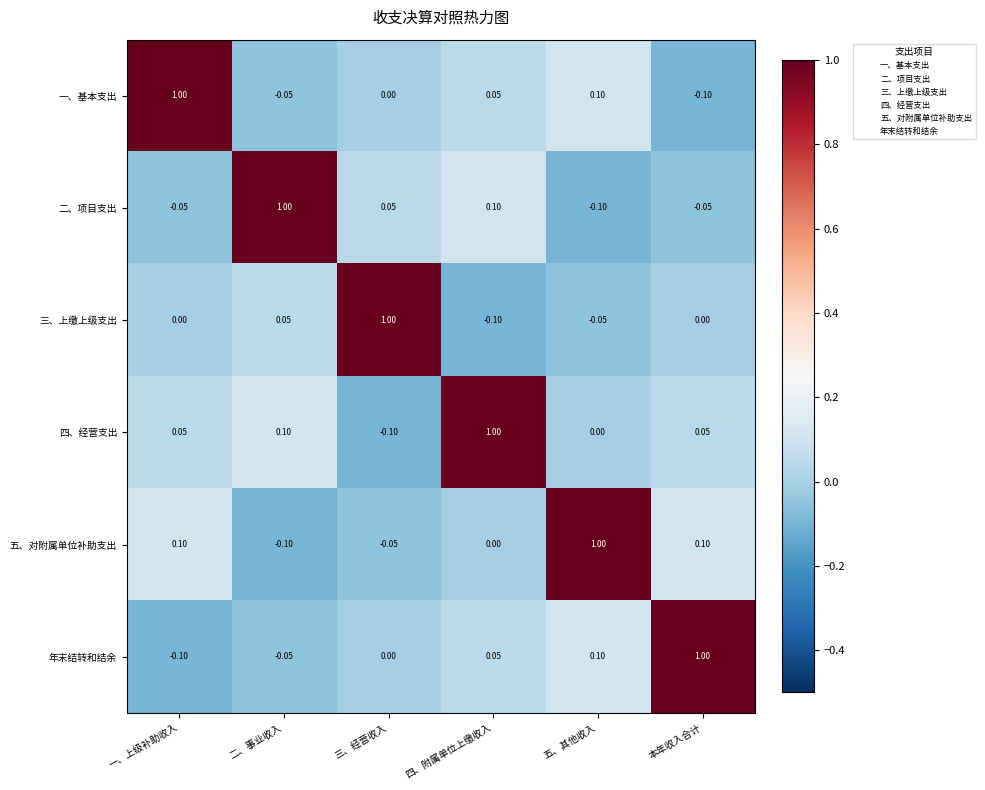

How many data points in 四、经营支出 are less than 0?

1